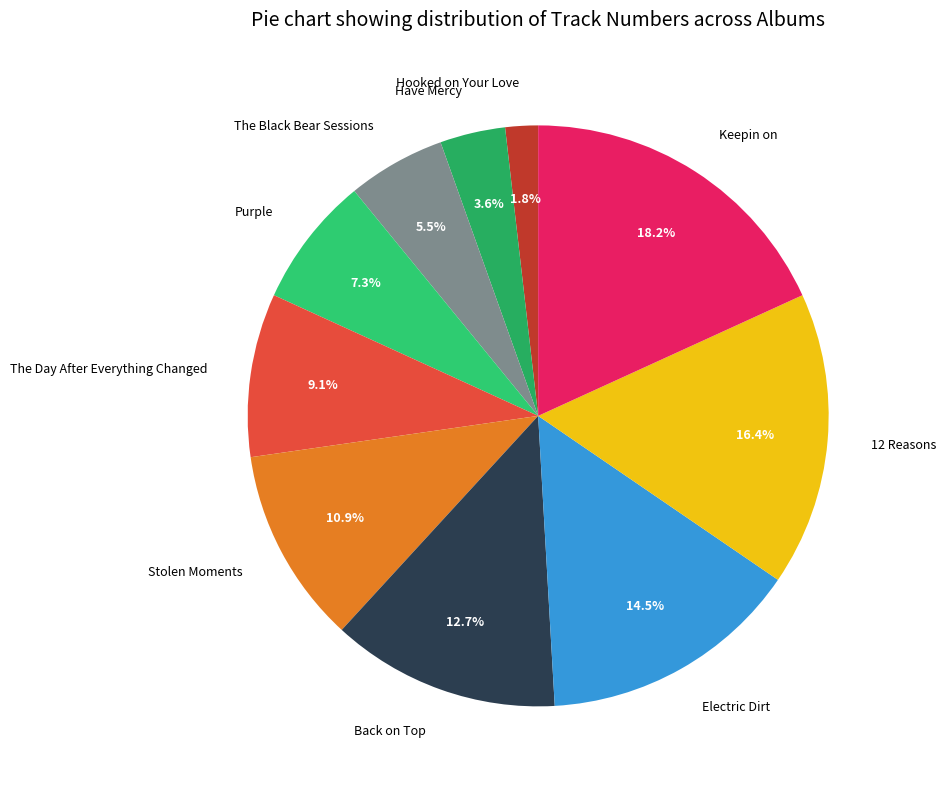

What is the smallest slice in the pie chart?

Hooked on Your Love